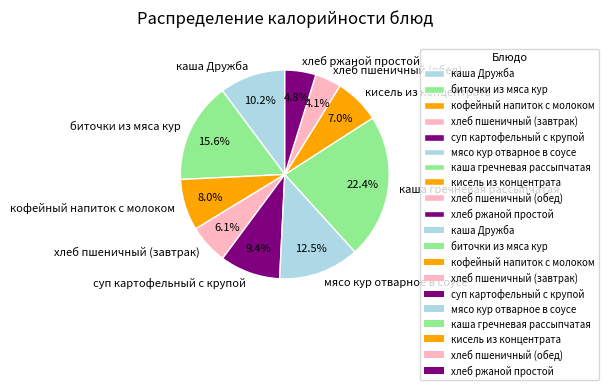

Is it true that хлеб ржаной простой is 16% of the pie?

False